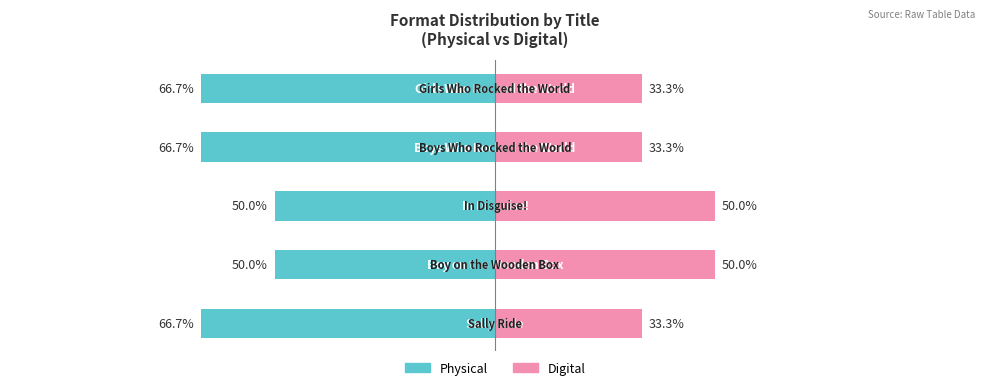

How many data points does each series have?

5